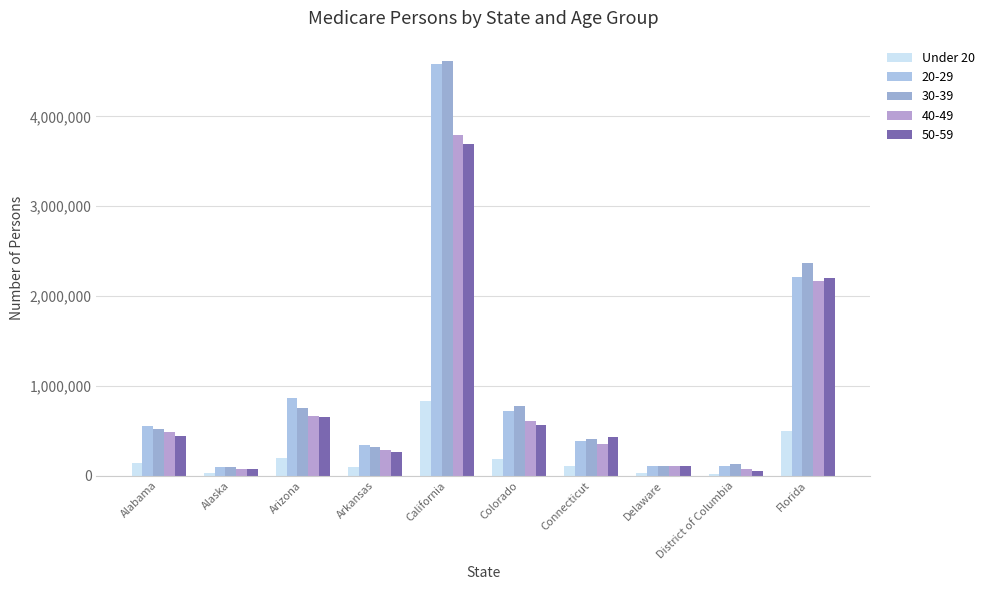

How many categories are shown in the chart?

10